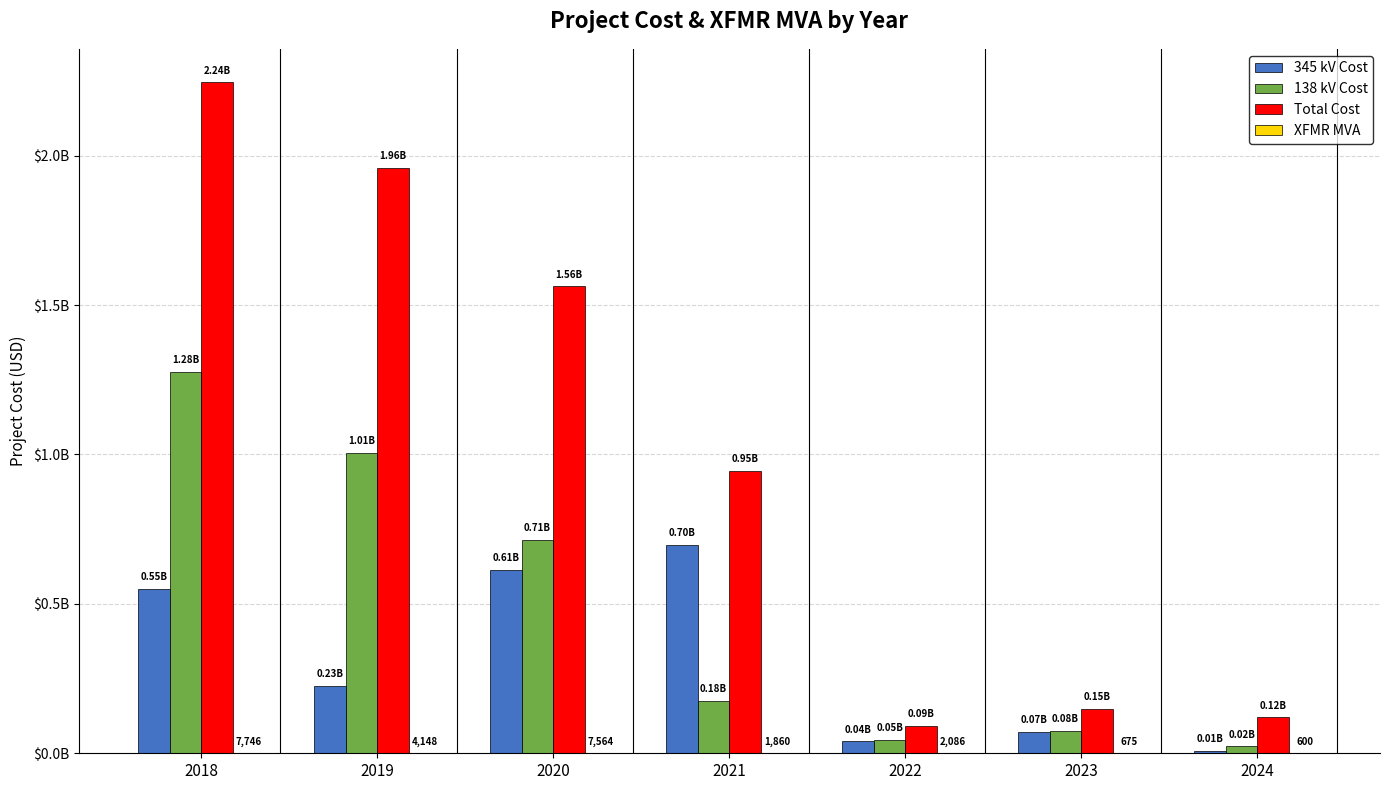

What is the total value across all series at 2021?

1818929860